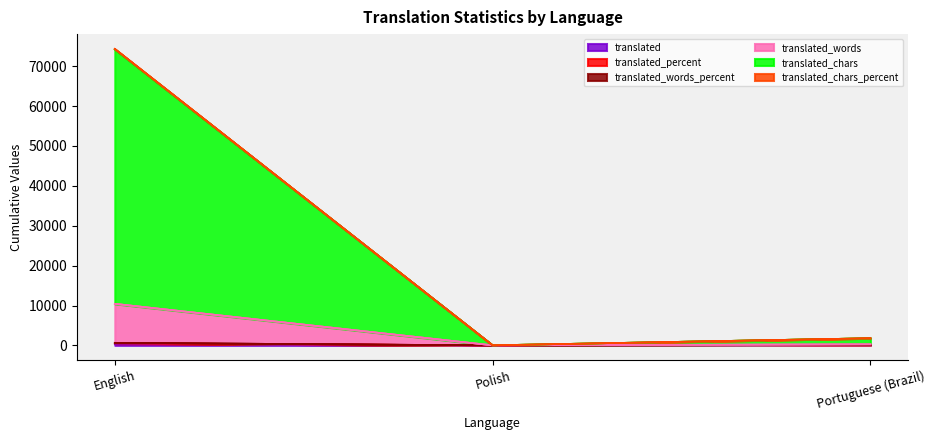

Is it true that translated_words equals 1792.4 at Portuguese (Brazil)?

True